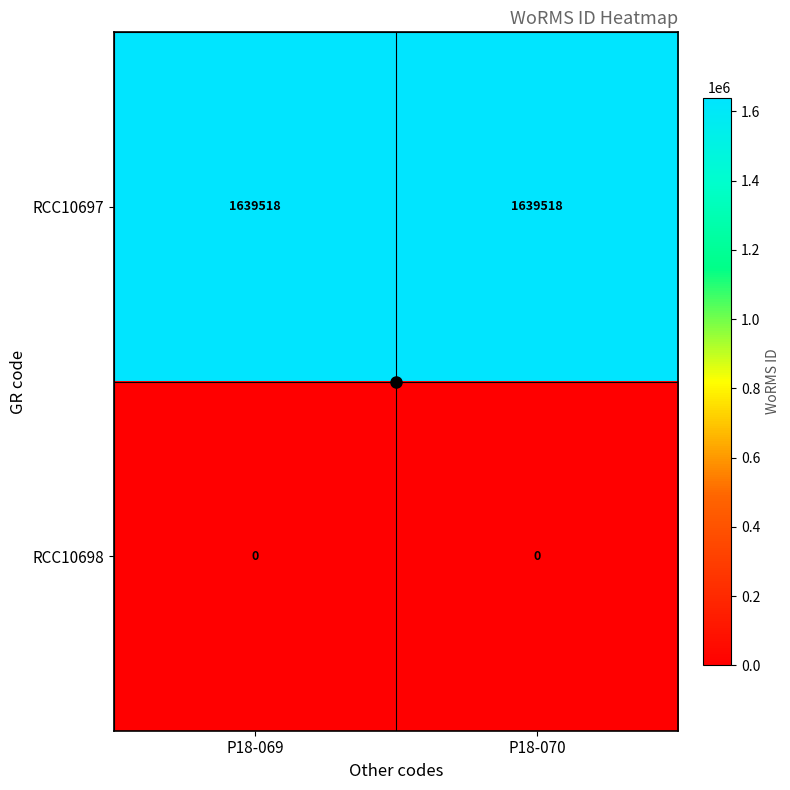

How many categories are shown in the chart?

2